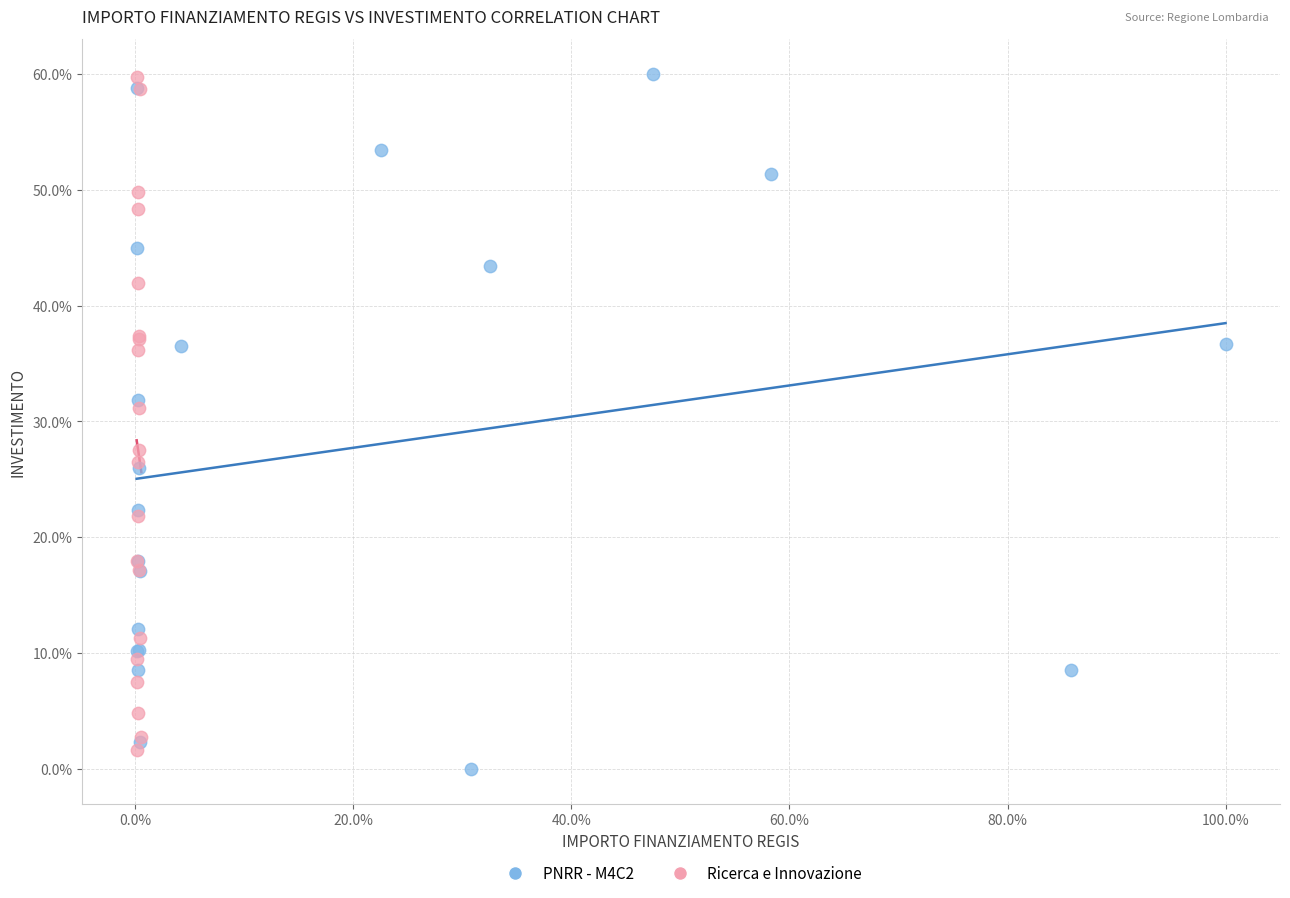

Which series contains the lowest Y value?

PNRR - M4C2